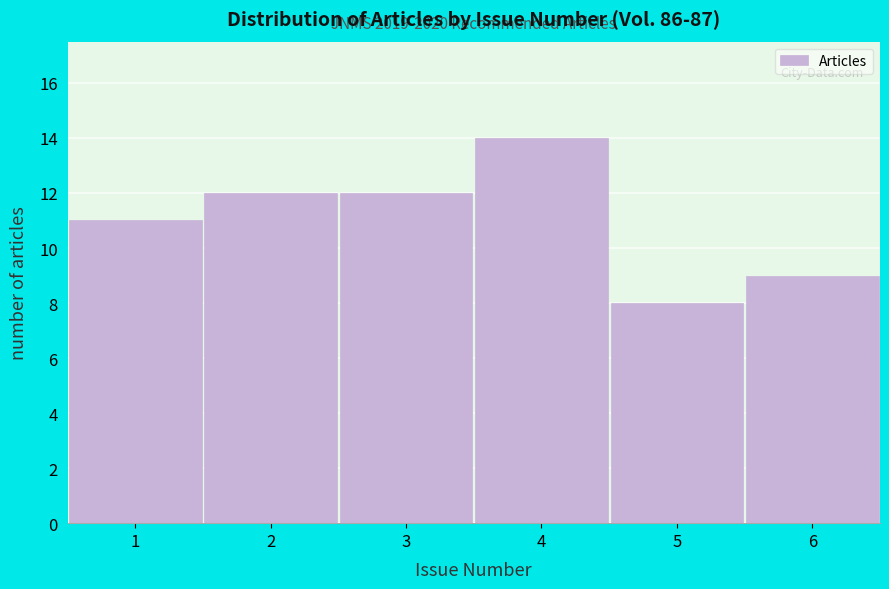

Over which range of the x-axis is the bar tallest?

3.5 to 4.5